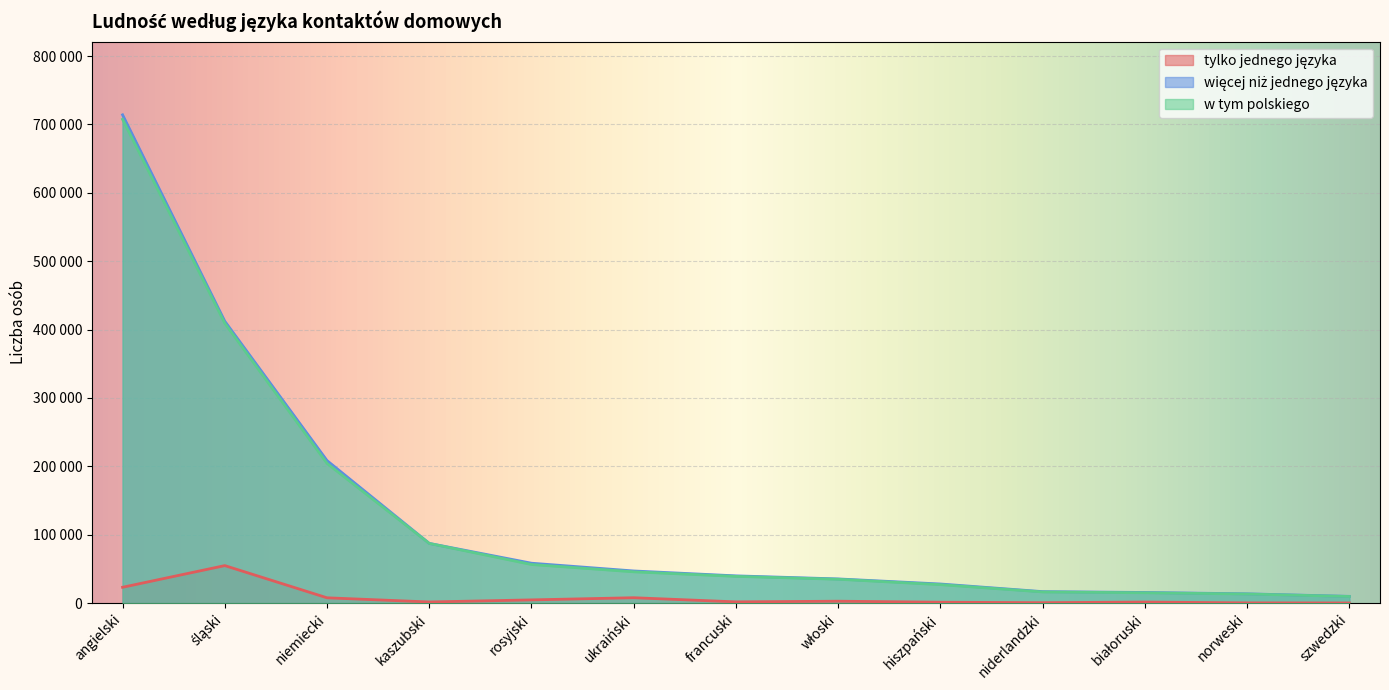

Reading left to right, extract all data points from this chart.

tylko jednego języka: 23274	54957	7878	1777	4820	7992	1930	2899	1418	732	1654	466	329
więcej niż jednego języka: 714002	412188	208464	87421	58451	47112	39965	35489	28062	16901	15671	13691	9989
w tym polskiego: 707487	409266	204366	87381	56572	45882	39224	35007	27137	16473	15238	13460	9808